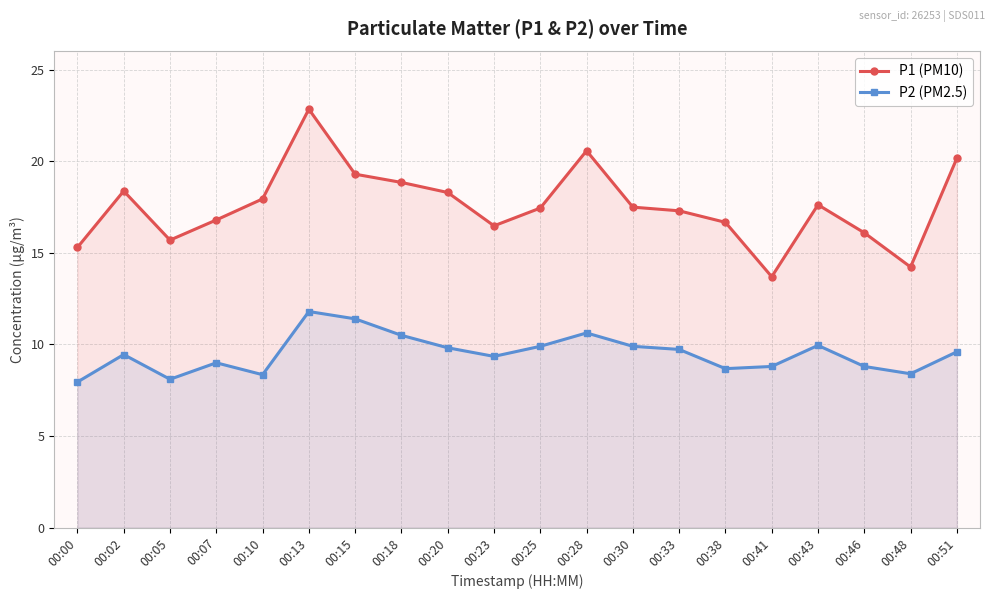

The P1 (PM10) series shows 4.5 at 00:41. True or false?

False